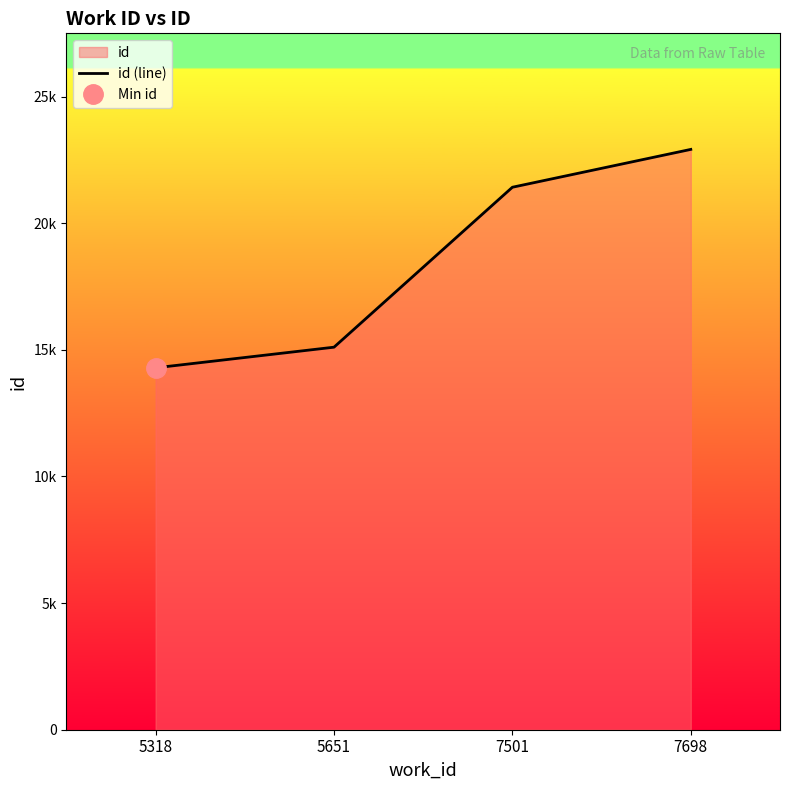

What value does the data have at 7698, to the nearest 100?

22900